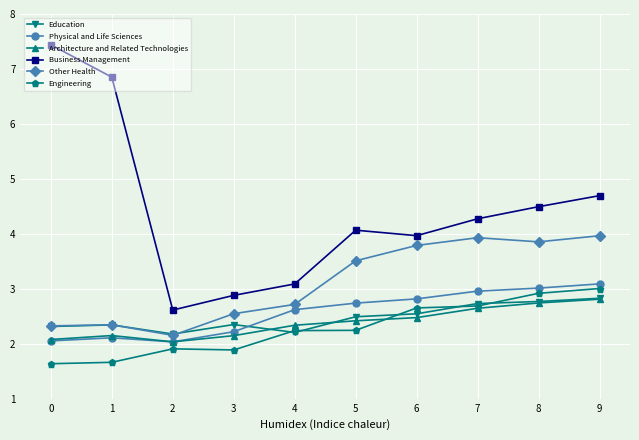

Where does the Other Health series first go above 3?

5